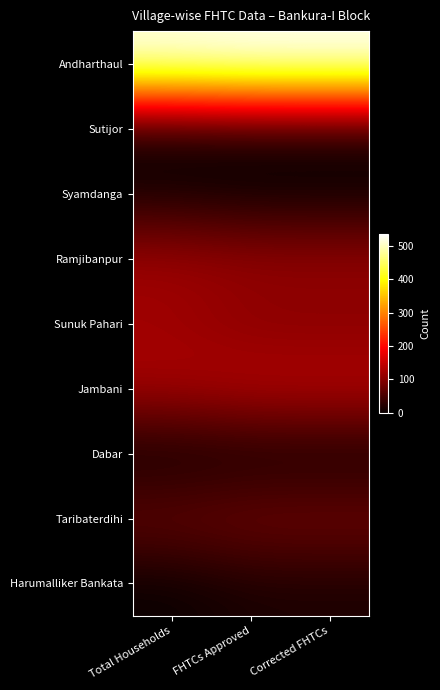

Reading left to right, list all the values displayed in this chart.

Andharthaul: Total Households=526	FHTCs Approved=534	Corrected FHTCs=534
Sutijor: Total Households=0	FHTCs Approved=8	Corrected FHTCs=8
Syamdanga: Total Households=10	FHTCs Approved=1	Corrected FHTCs=1
Ramjibanpur: Total Households=119	FHTCs Approved=114	Corrected FHTCs=114
Sunuk Pahari: Total Households=118	FHTCs Approved=98	Corrected FHTCs=98
Jambani: Total Households=127	FHTCs Approved=141	Corrected FHTCs=141
Dabar: Total Households=0	FHTCs Approved=3	Corrected FHTCs=3
Taribaterdihi: Total Households=76	FHTCs Approved=85	Corrected FHTCs=85
Harumalliker Bankata: Total Households=0	FHTCs Approved=14	Corrected FHTCs=14